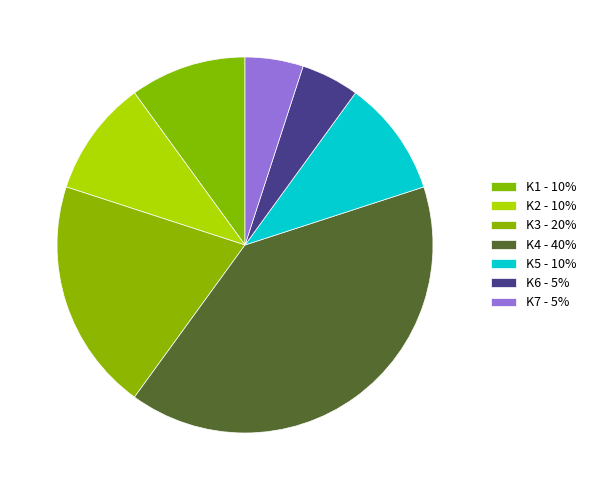

How many segments does this pie chart have?

7